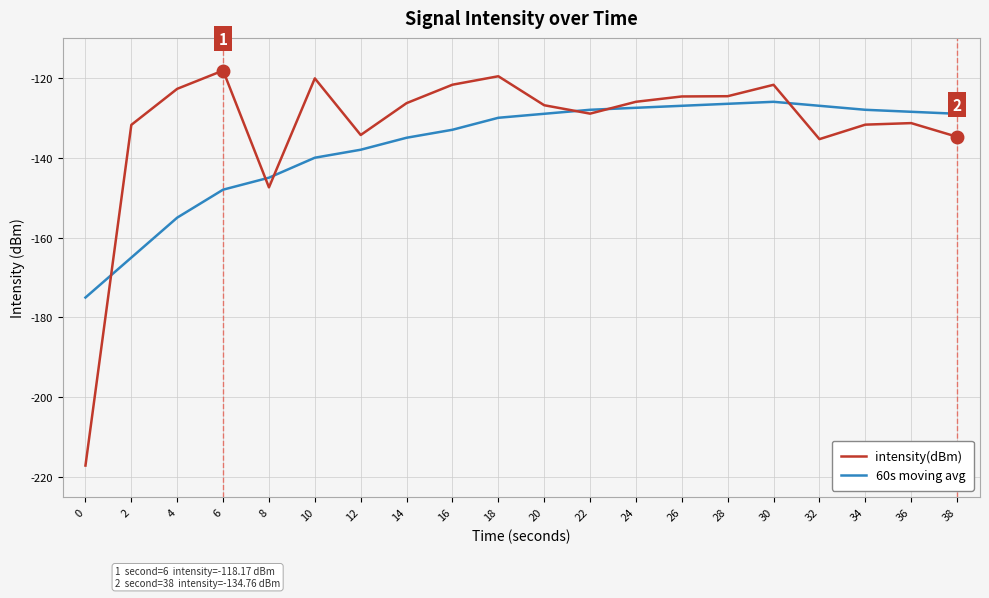

What is the difference between the highest and lowest values at 38?

5.8